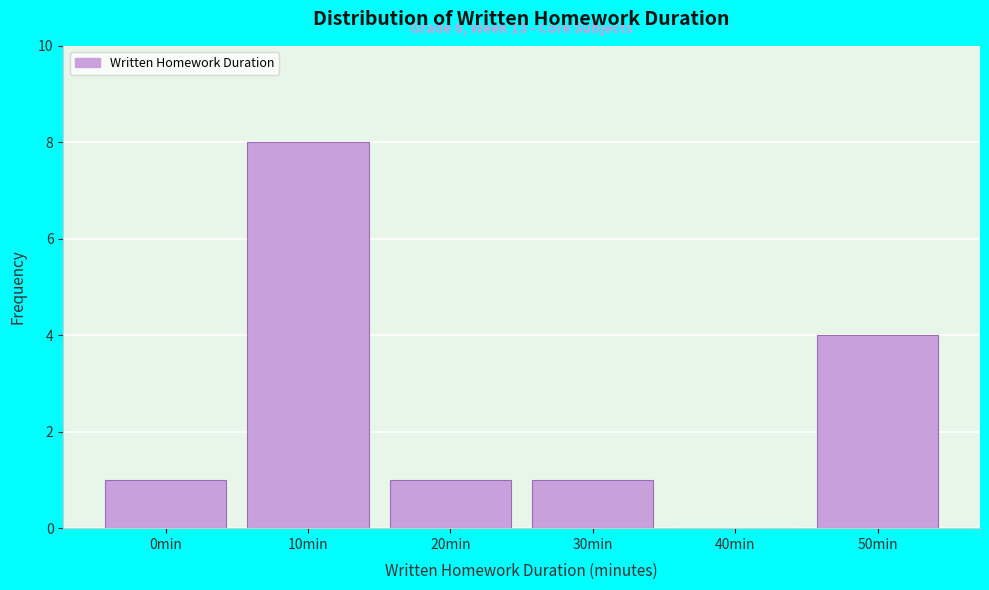

Reading left to right, extract all data points from this chart.

0min=1	10min=8	20min=1	30min=1	40min=0	50min=4